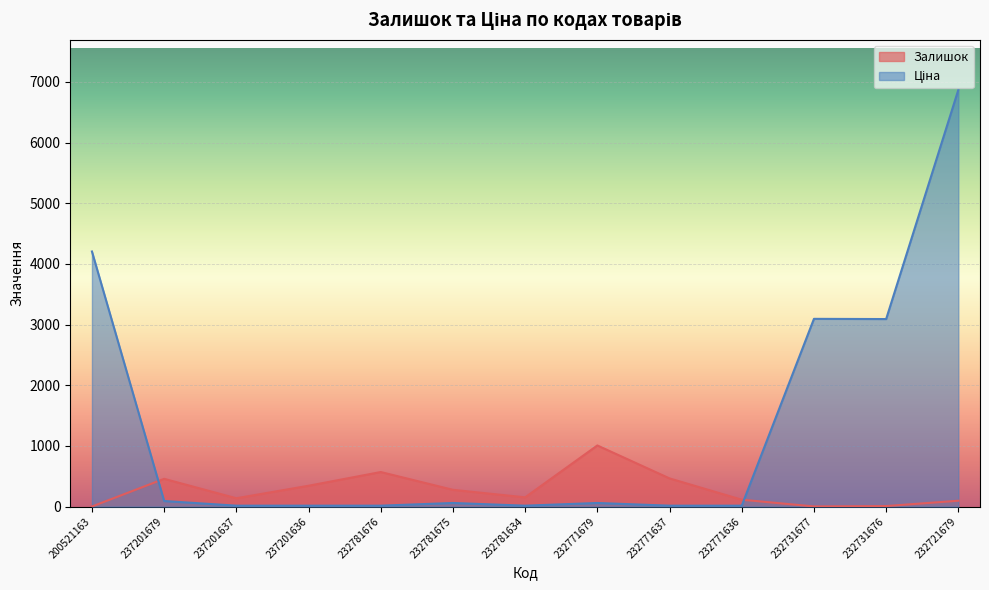

At which label does Ціна reach its peak?

232721679